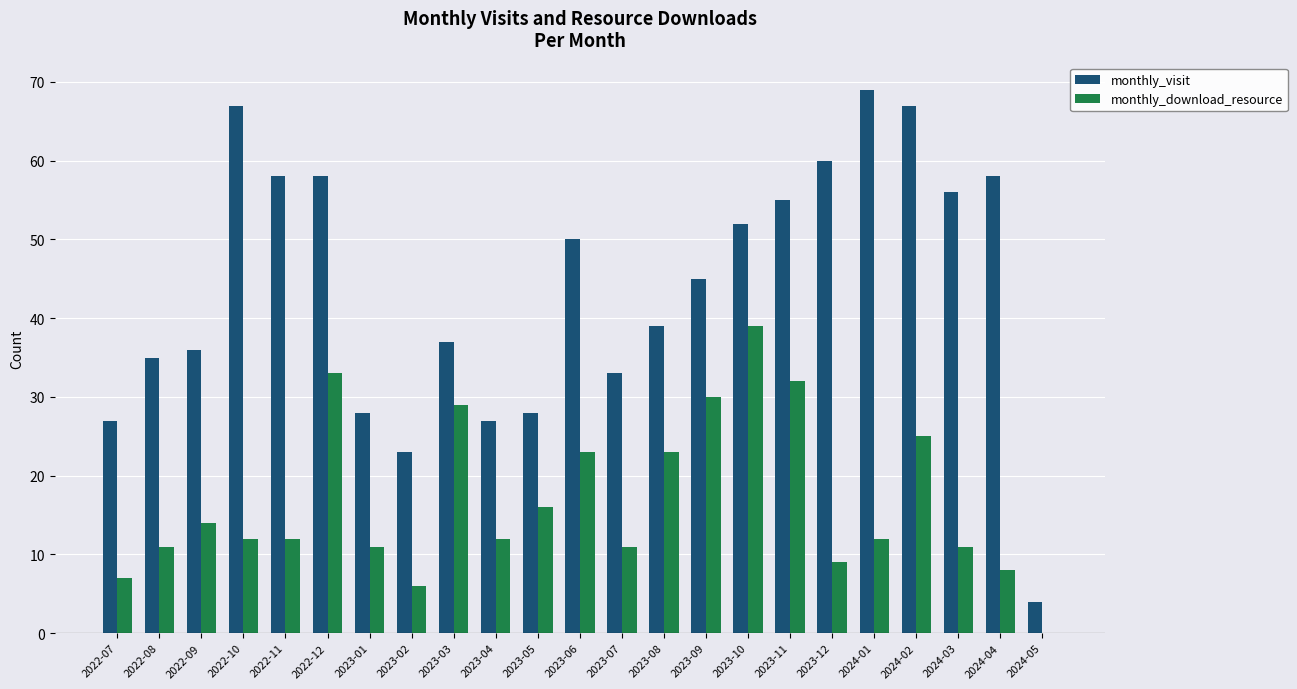

Which series has the largest total across all categories?

monthly_visit